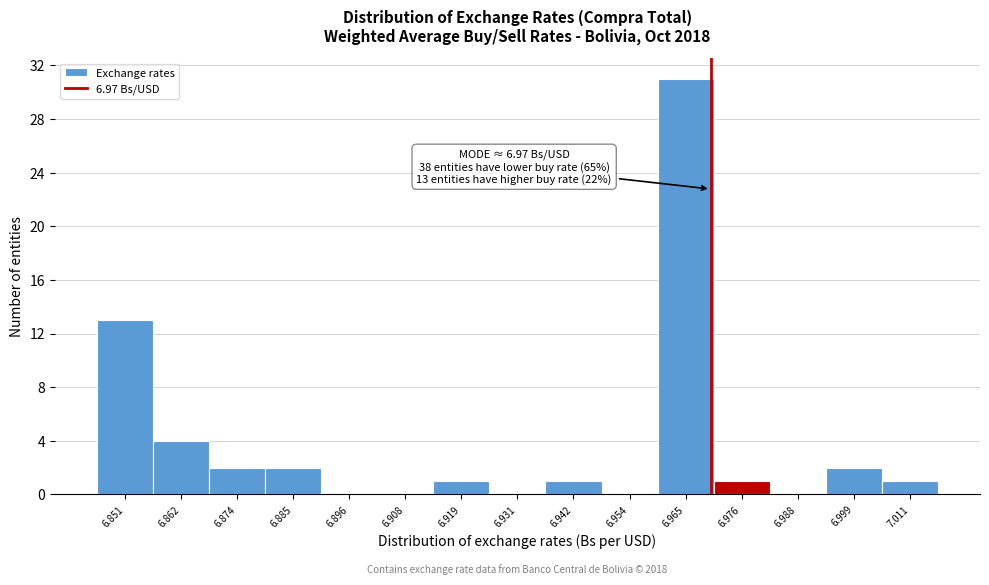

Which range on the x-axis has the tallest bar?

6.960 to 6.970